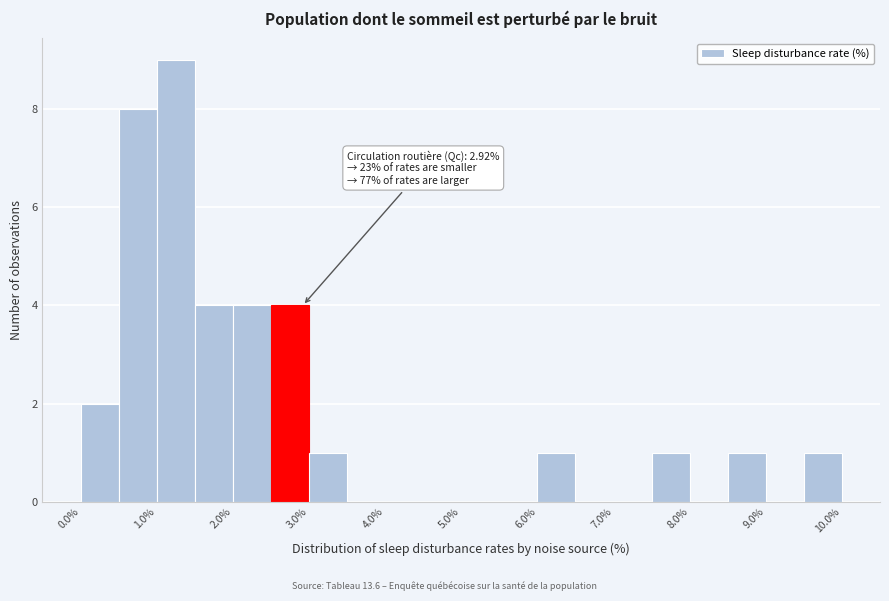

Which range on the x-axis has the tallest bar?

1.0 to 1.5